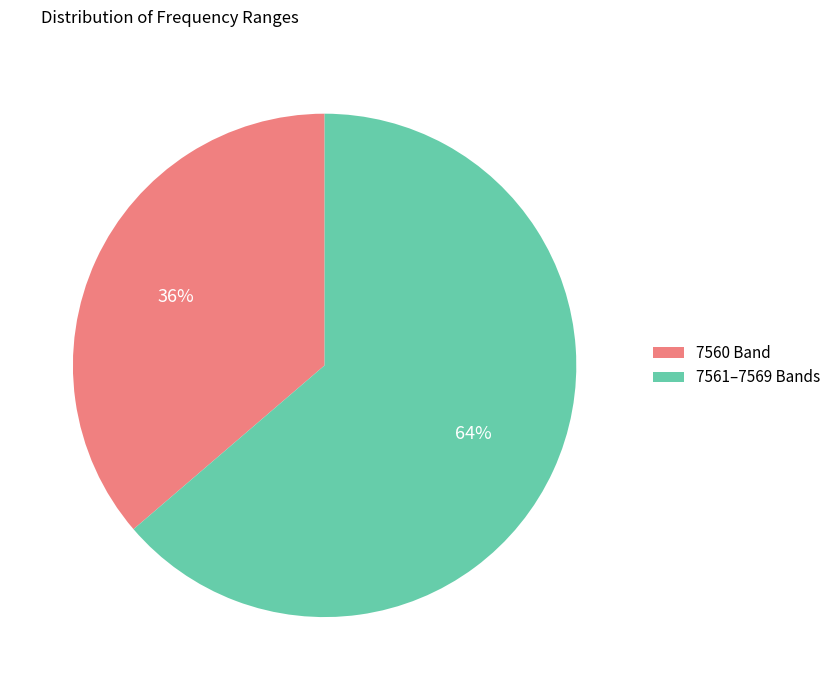

Which slice is the largest?

7561–7569 Bands